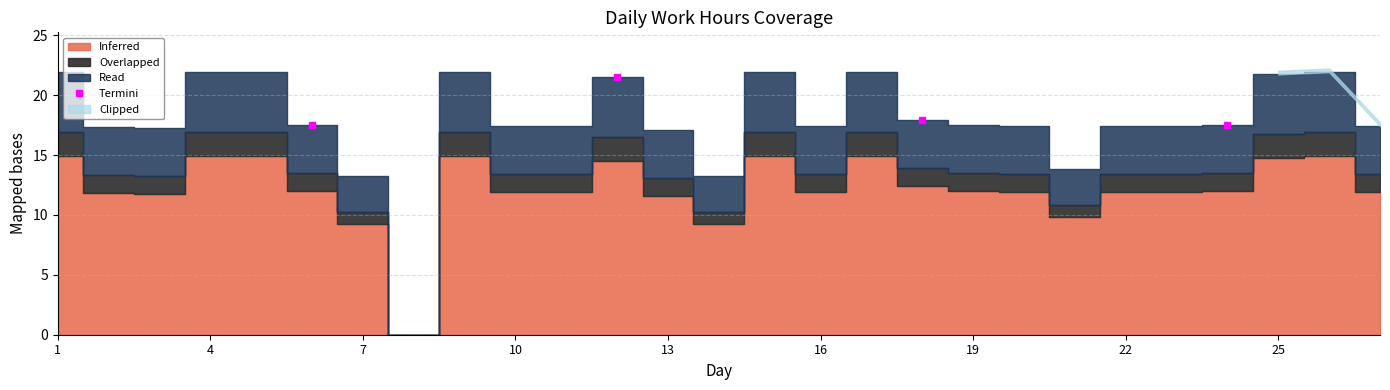

True or false: Termini has more than 1 interior local peaks.

False